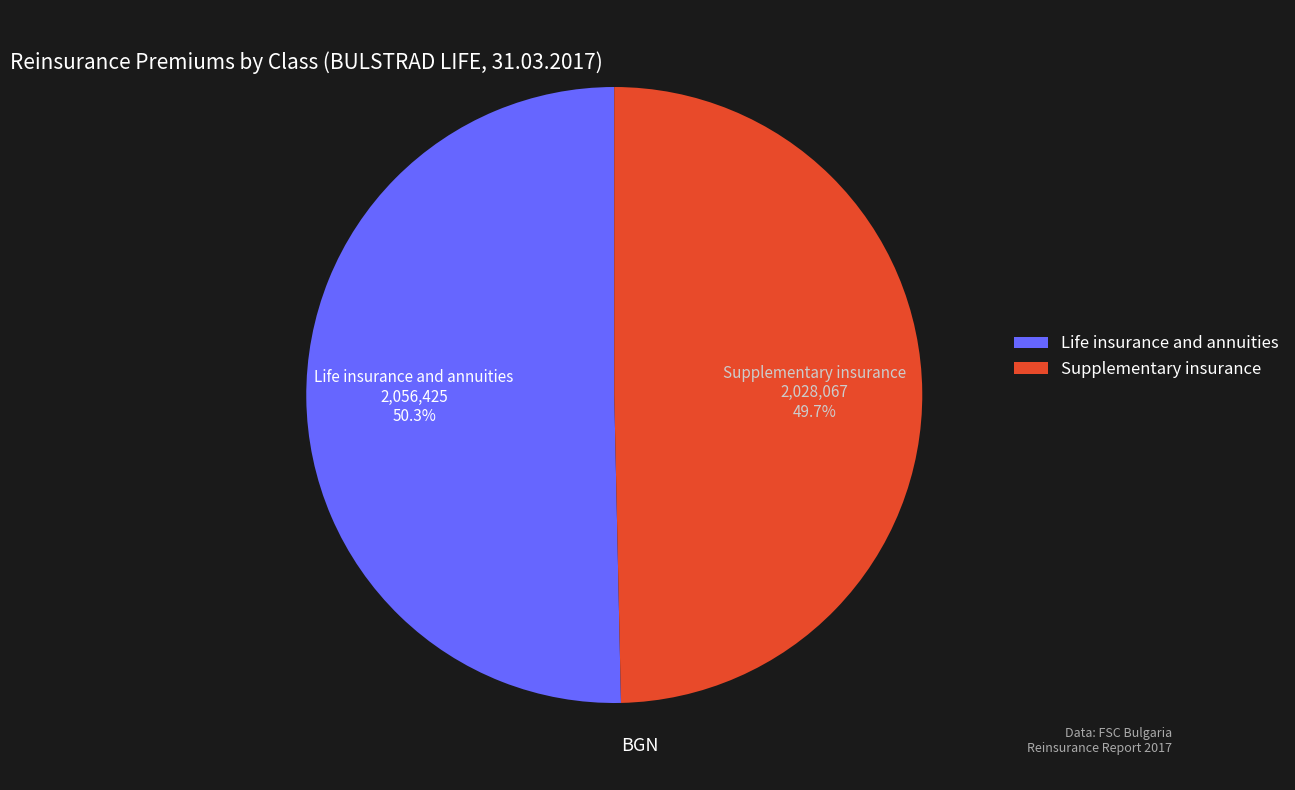

How many slices are in this pie chart?

2